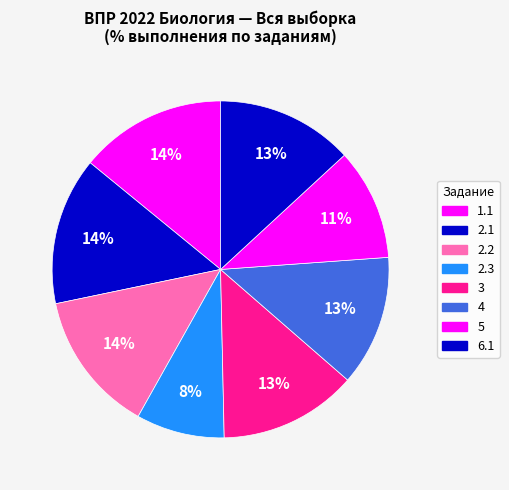

Count the number of slices in the pie.

8